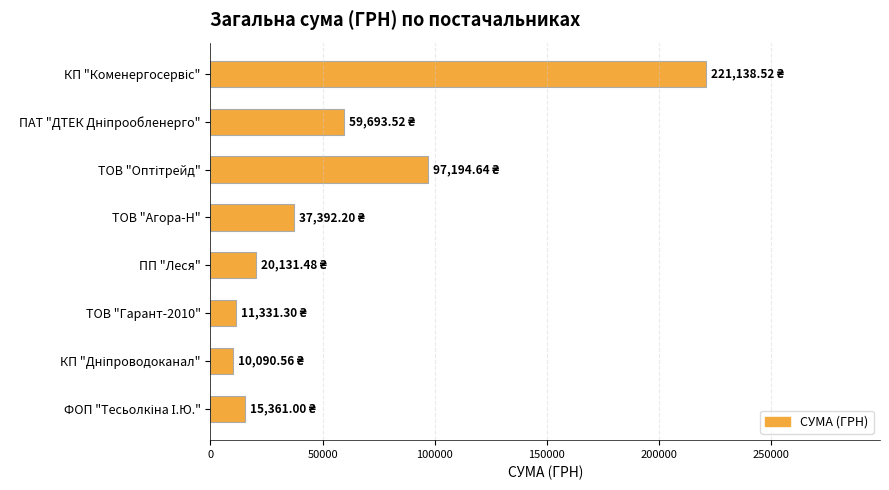

What is the label of the 4th bar from the top?

ТОВ "Агора-Н"